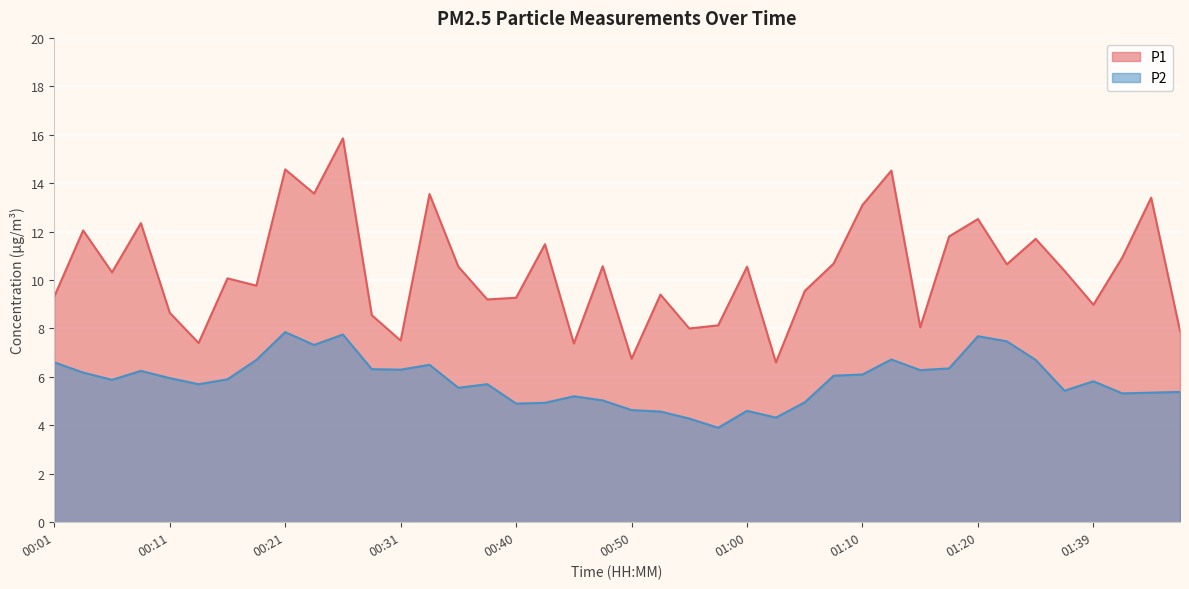

How many lines are shown in the chart?

2